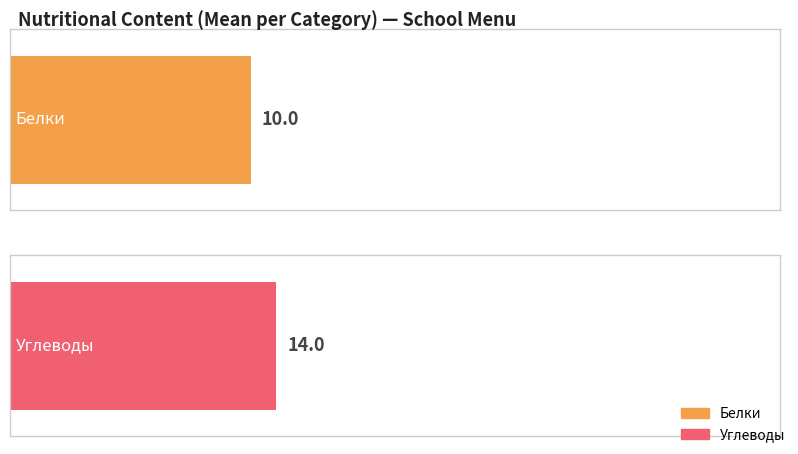

Which series has the largest total across all categories?

Углеводы